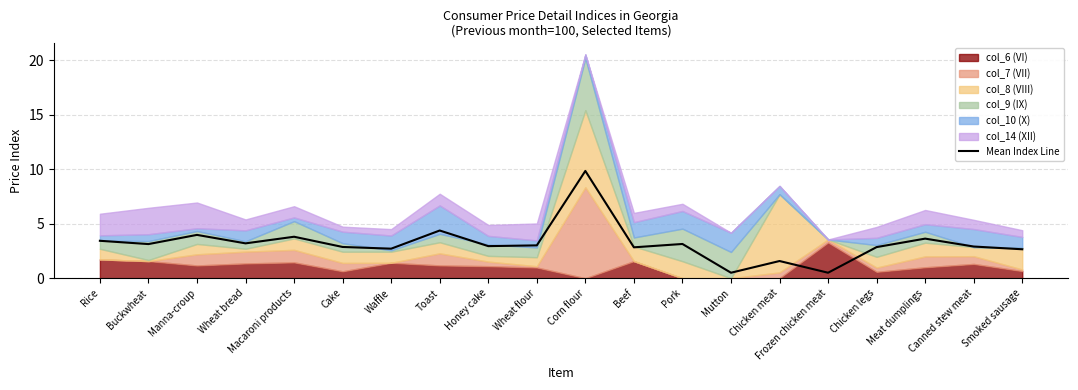

True or false: the data shows 1.7 at Wheat bread.

False